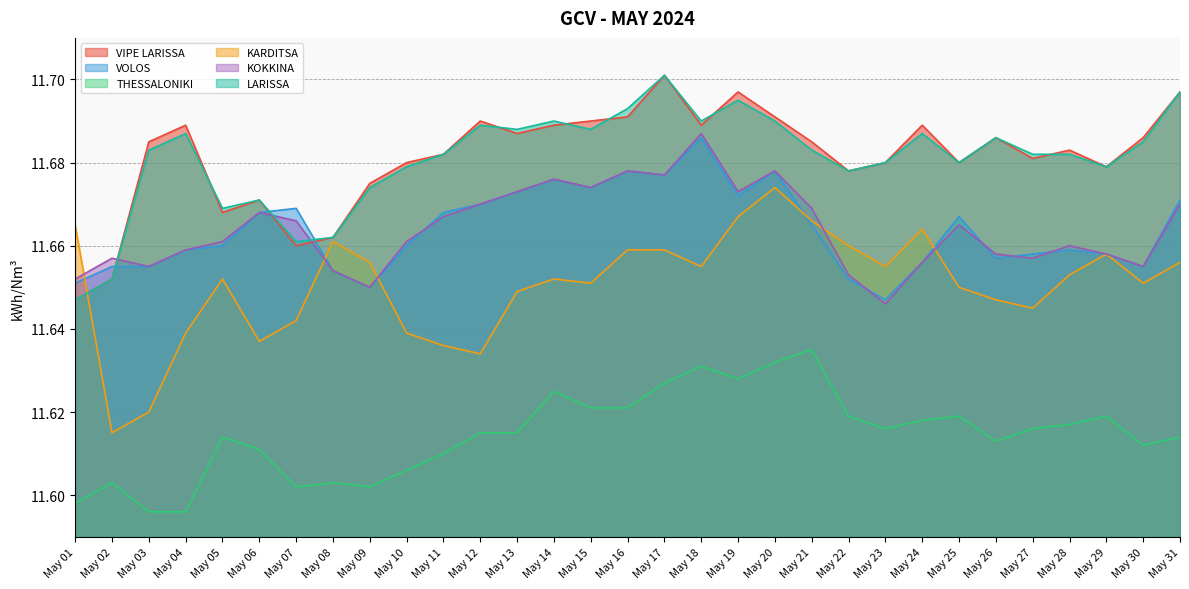

Reading left to right, transcribe all the data shown in this chart.

VIPE LARISSA: 11.6	11.7	11.7	11.7	11.7	11.7	11.7	11.7	11.7	11.7	11.7	11.7	11.7	11.7	11.7	11.7	11.7	11.7	11.7	11.7	11.7	11.7	11.7	11.7	11.7	11.7	11.7	11.7	11.7	11.7	11.7
VOLOS: 11.7	11.7	11.7	11.7	11.7	11.7	11.7	11.7	11.7	11.7	11.7	11.7	11.7	11.7	11.7	11.7	11.7	11.7	11.7	11.7	11.7	11.7	11.6	11.7	11.7	11.7	11.7	11.7	11.7	11.7	11.7
THESSALONIKI: 11.6	11.6	11.6	11.6	11.6	11.6	11.6	11.6	11.6	11.6	11.6	11.6	11.6	11.6	11.6	11.6	11.6	11.6	11.6	11.6	11.6	11.6	11.6	11.6	11.6	11.6	11.6	11.6	11.6	11.6	11.6
KARDITSA: 11.7	11.6	11.6	11.6	11.7	11.6	11.6	11.7	11.7	11.6	11.6	11.6	11.6	11.7	11.7	11.7	11.7	11.7	11.7	11.7	11.7	11.7	11.7	11.7	11.7	11.6	11.6	11.7	11.7	11.7	11.7
ΚΟΚΚΙΝΑ: 11.7	11.7	11.7	11.7	11.7	11.7	11.7	11.7	11.7	11.7	11.7	11.7	11.7	11.7	11.7	11.7	11.7	11.7	11.7	11.7	11.7	11.7	11.6	11.7	11.7	11.7	11.7	11.7	11.7	11.7	11.7
LARISSA: 11.6	11.7	11.7	11.7	11.7	11.7	11.7	11.7	11.7	11.7	11.7	11.7	11.7	11.7	11.7	11.7	11.7	11.7	11.7	11.7	11.7	11.7	11.7	11.7	11.7	11.7	11.7	11.7	11.7	11.7	11.7